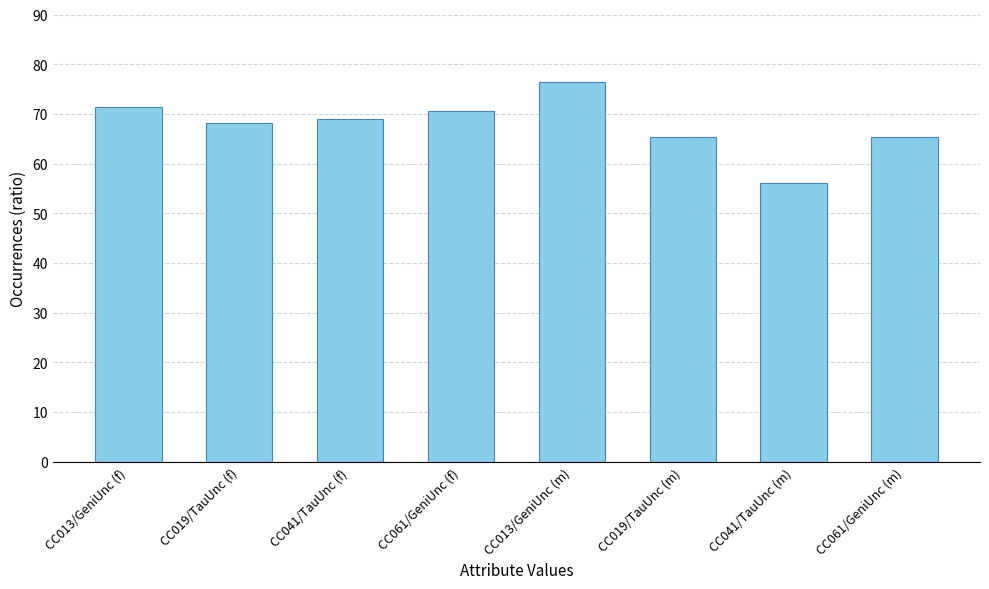

Which has a higher value, CC041/TauUnc (m) or CC019/TauUnc (m)?

CC019/TauUnc (m)